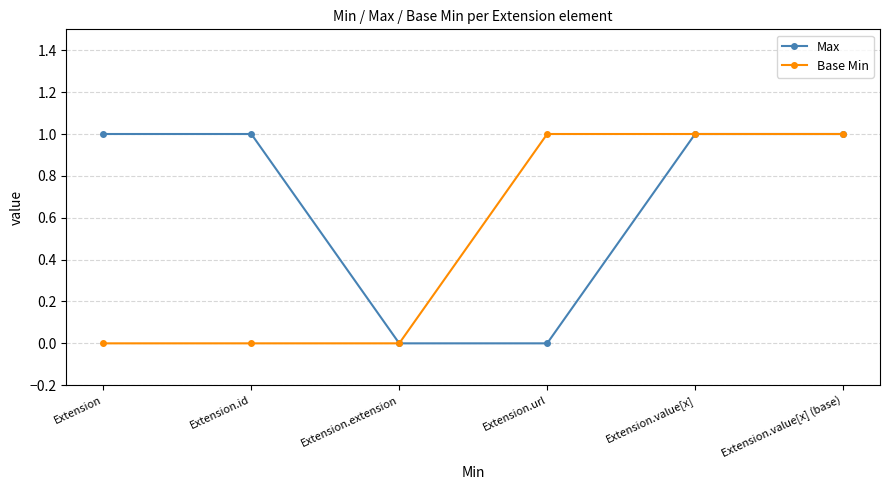

What is the difference between the highest and lowest values at Extension.url?

1